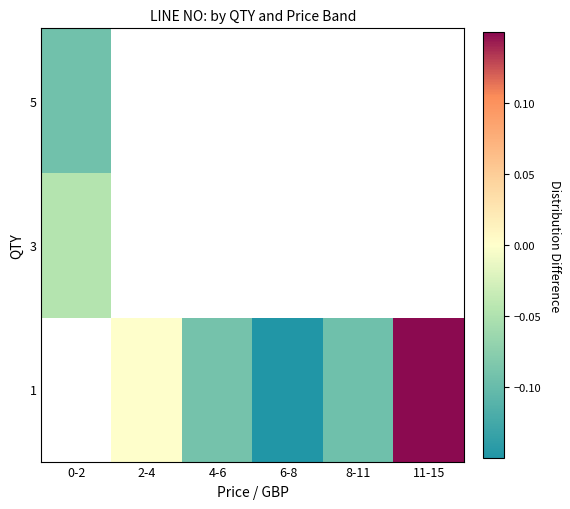

Rank the series by their maximum value, from lowest to highest.

5, 1, 3